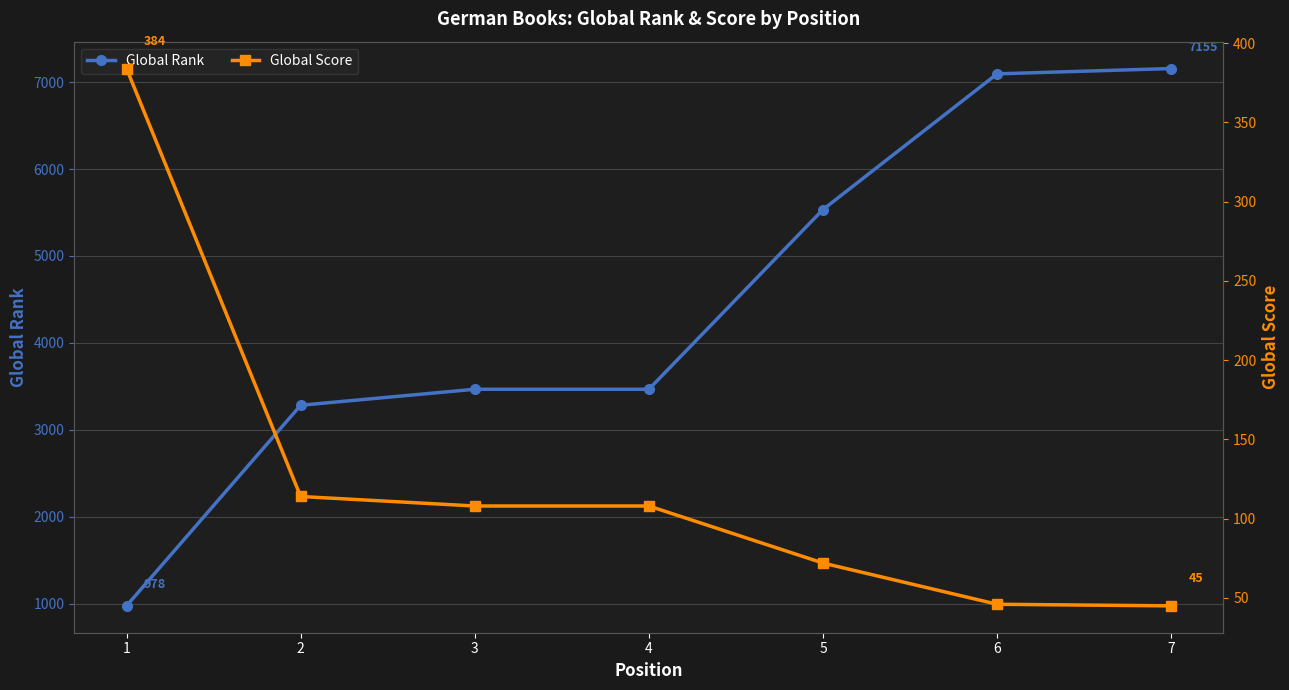

Rank the series by their average value, from lowest to highest.

Global Score, Global Rank